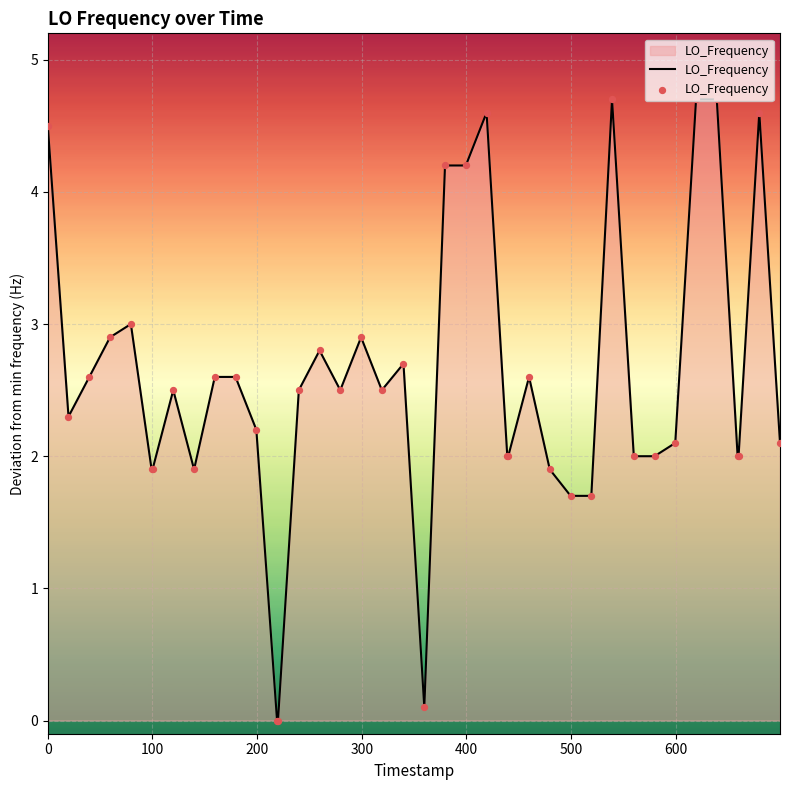

What is the difference between the maximum and minimum values?

4.7